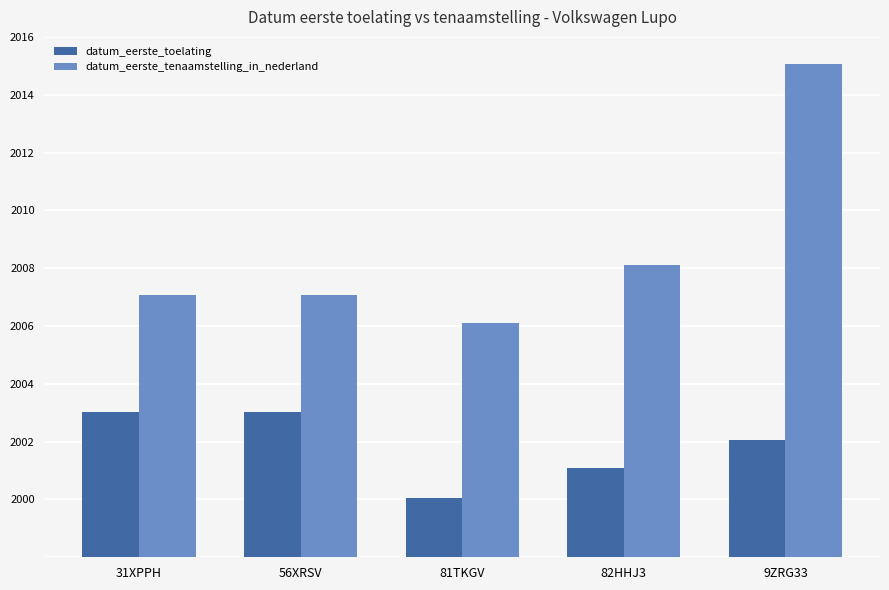

What is the total value across all series at 81TKGV?

40061636